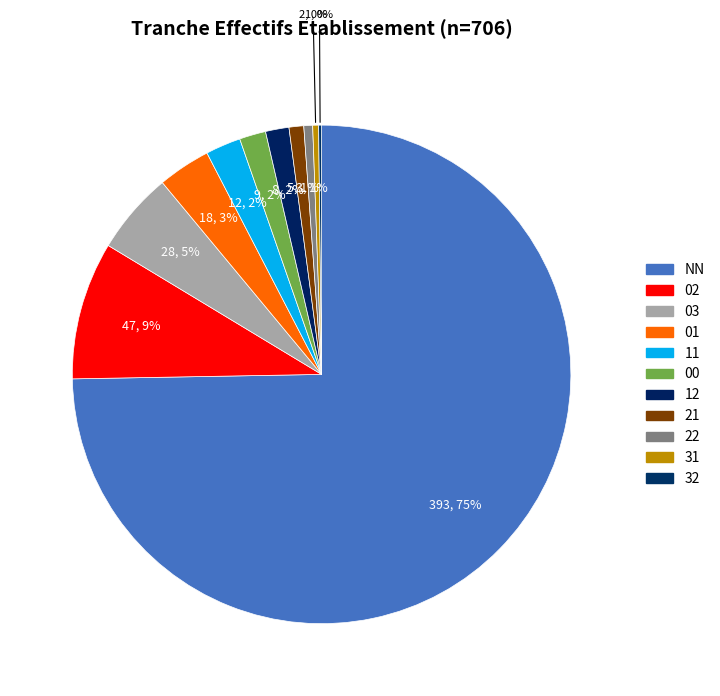

Does any single category account for the majority?

Yes